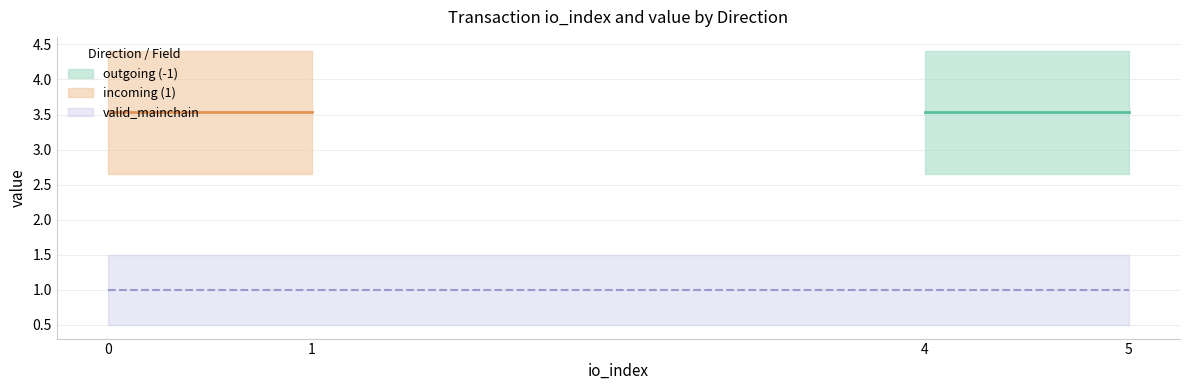

True or false: value and valid_mainchain intersect in this chart.

False